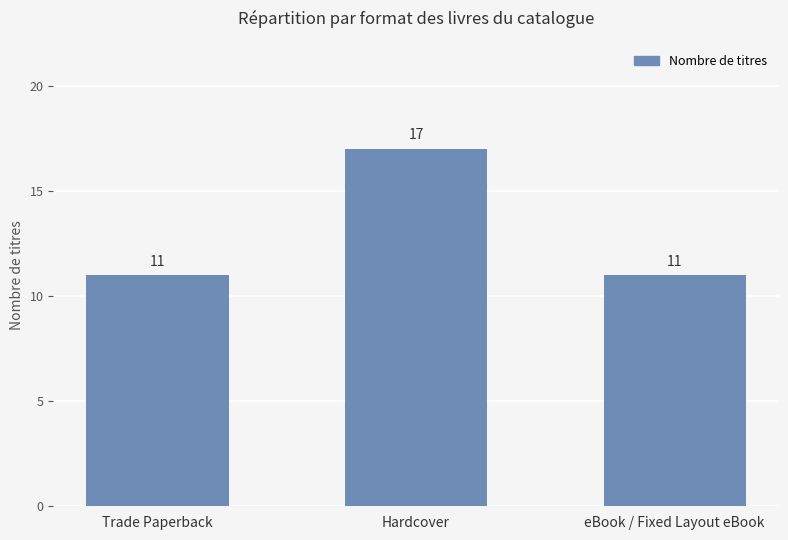

Is it true that the value at Hardcover is 27?

False